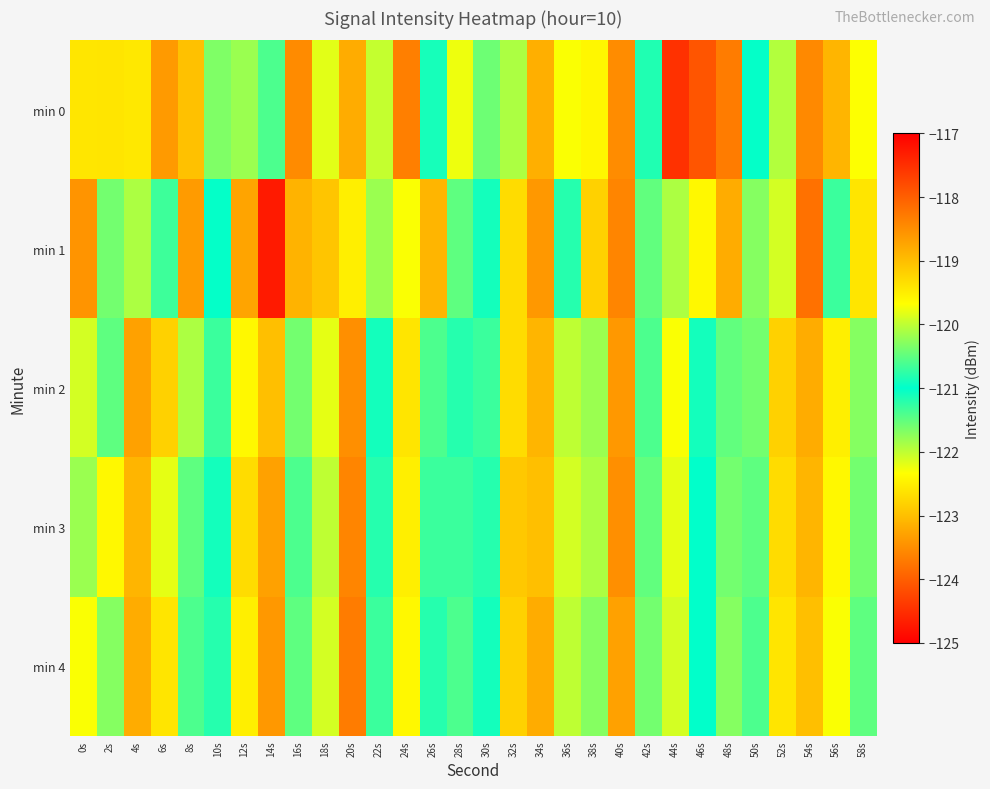

What is the total value across all series at 52s?

-612.1